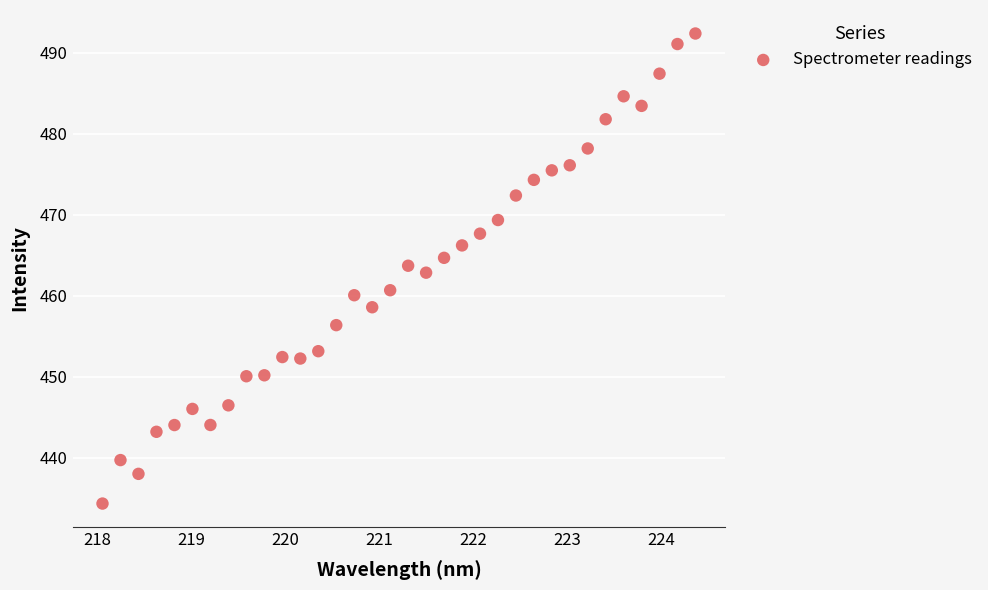

What is the range of X values (max minus min)?

6.3